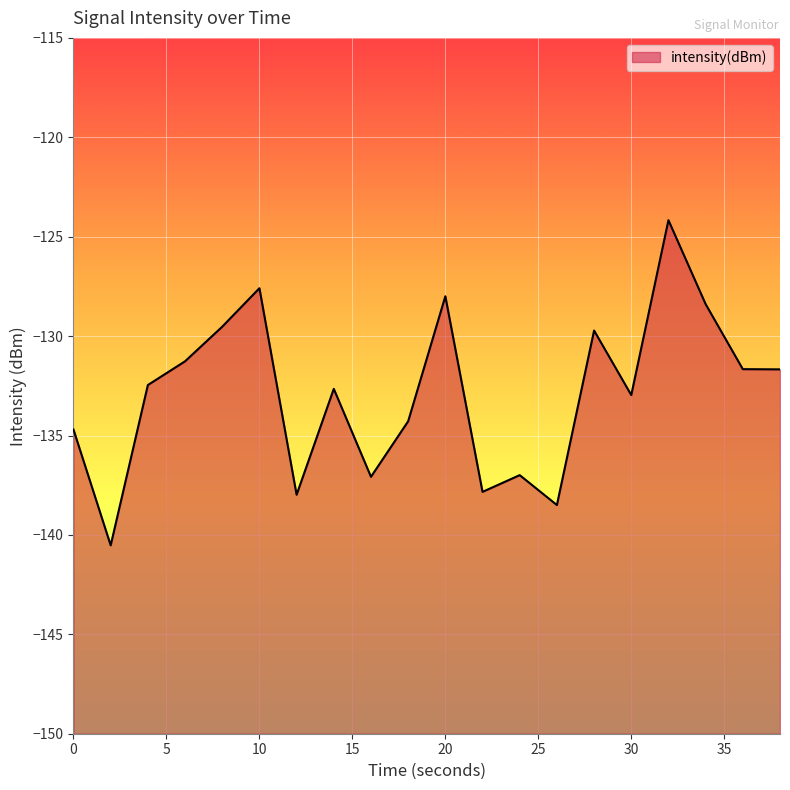

Rank the categories by value from lowest to highest.

2, 26, 12, 22, 16, 24, 0, 18, 30, 14, 4, 38, 36, 6, 28, 8, 34, 20, 10, 32